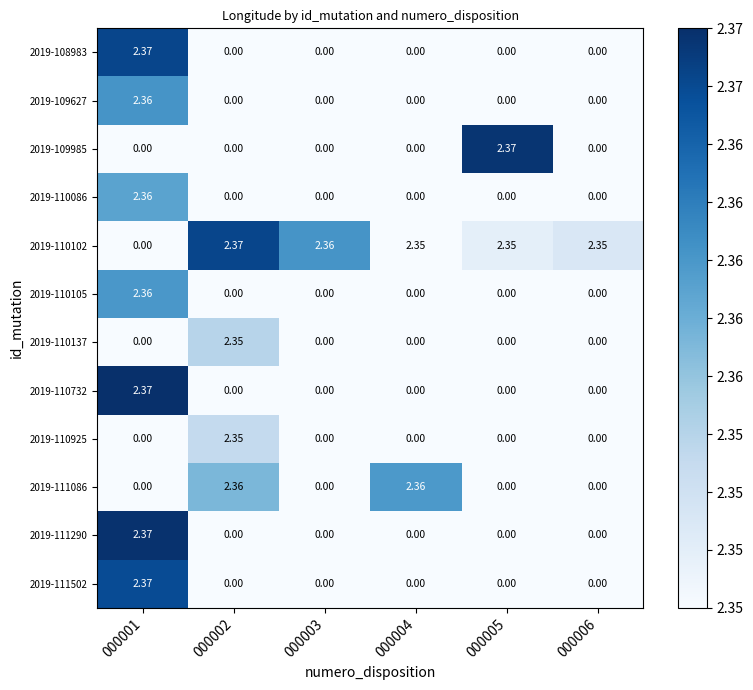

At how many categories does at least one series exceed 0?

6